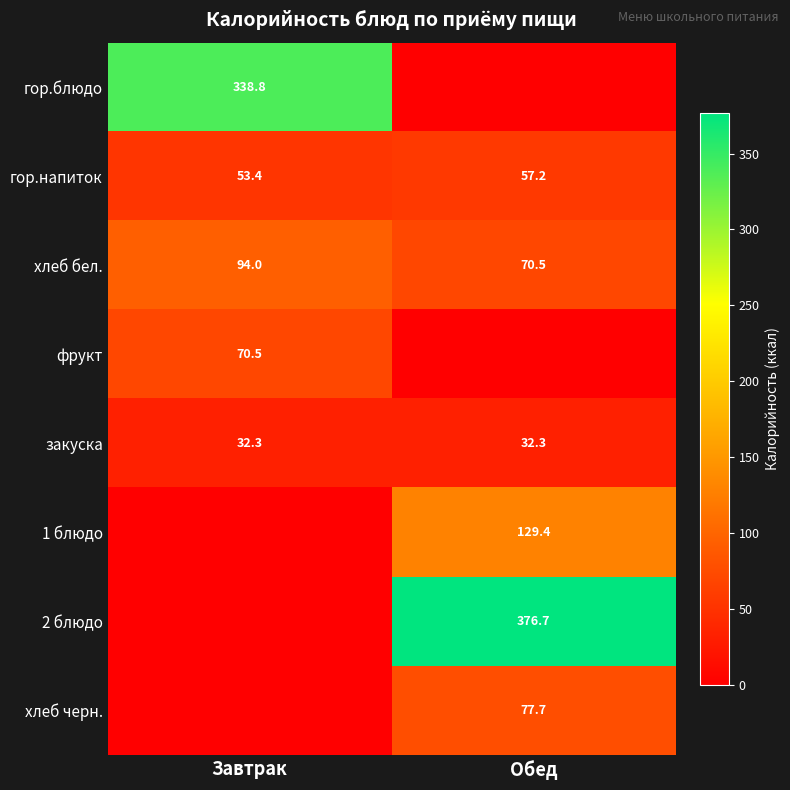

How many values in the гор.напиток series exceed 57?

1